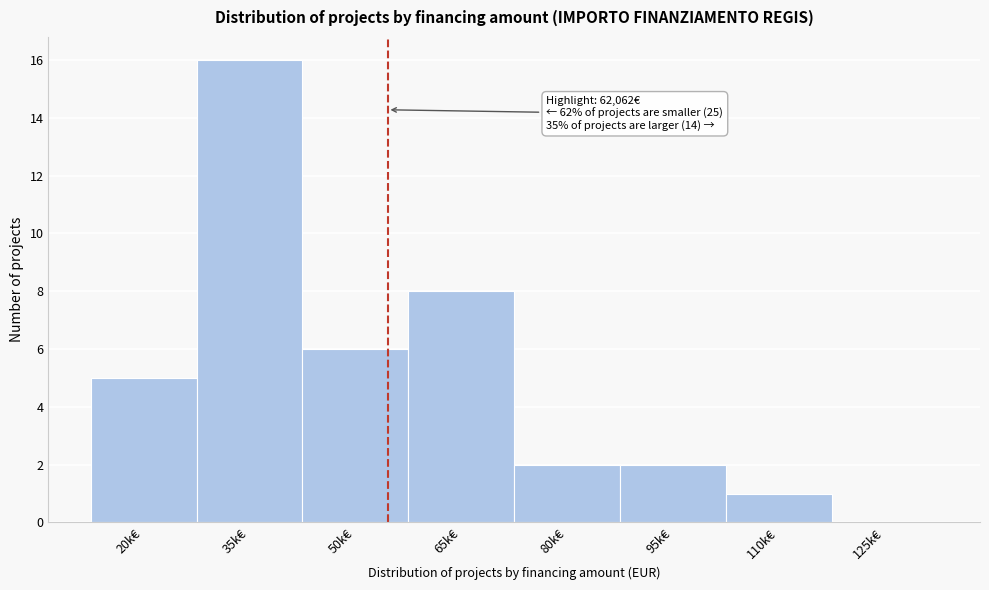

Reading left to right, extract all data points from this chart.

20k€=5	35k€=16	50k€=6	65k€=8	80k€=2	95k€=2	110k€=1	125k€=0